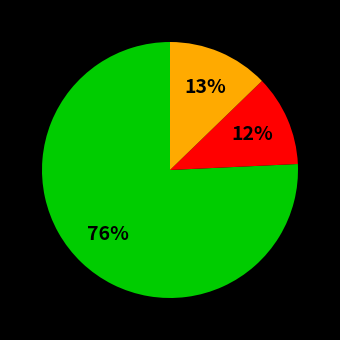

Is there any slice that represents more than half of the pie?

Yes